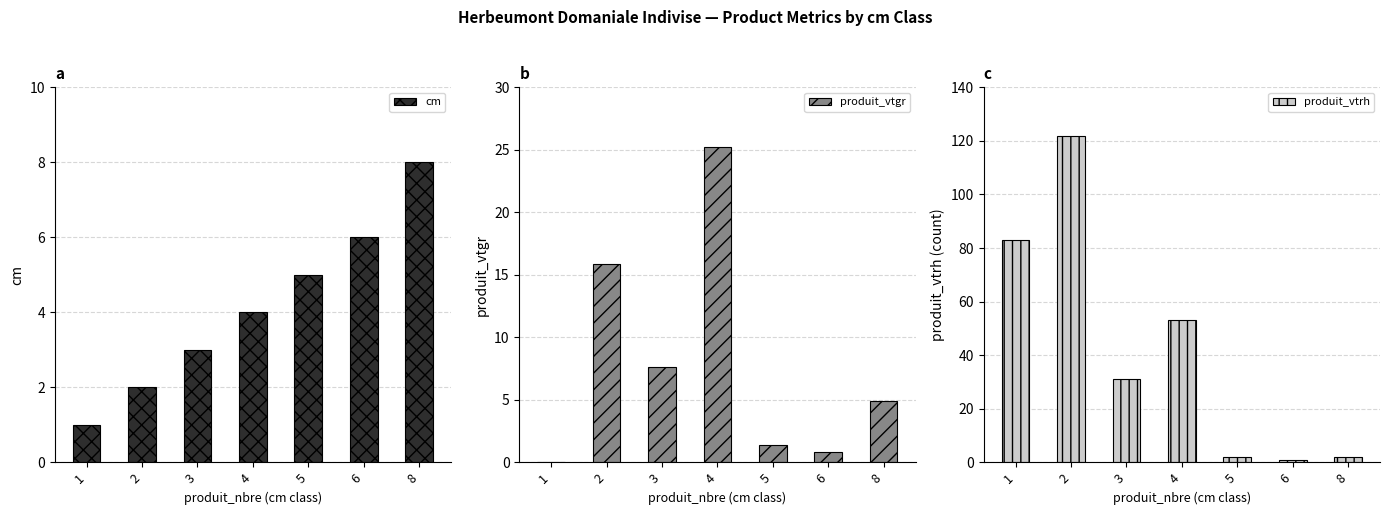

What is the value of the produit_vtrh bar at the 5th from the left?

2.0